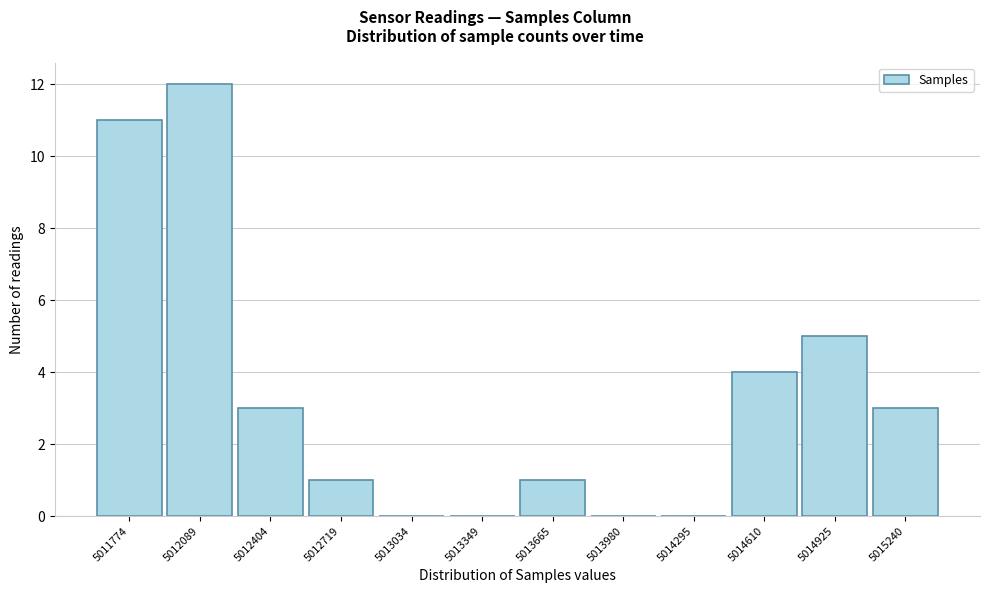

Reading left to right, extract all data points from this chart.

5011774=11	5012089=12	5012404=3	5012719=1	5013034=0	5013349=0	5013665=1	5013980=0	5014295=0	5014610=4	5014925=5	5015240=3